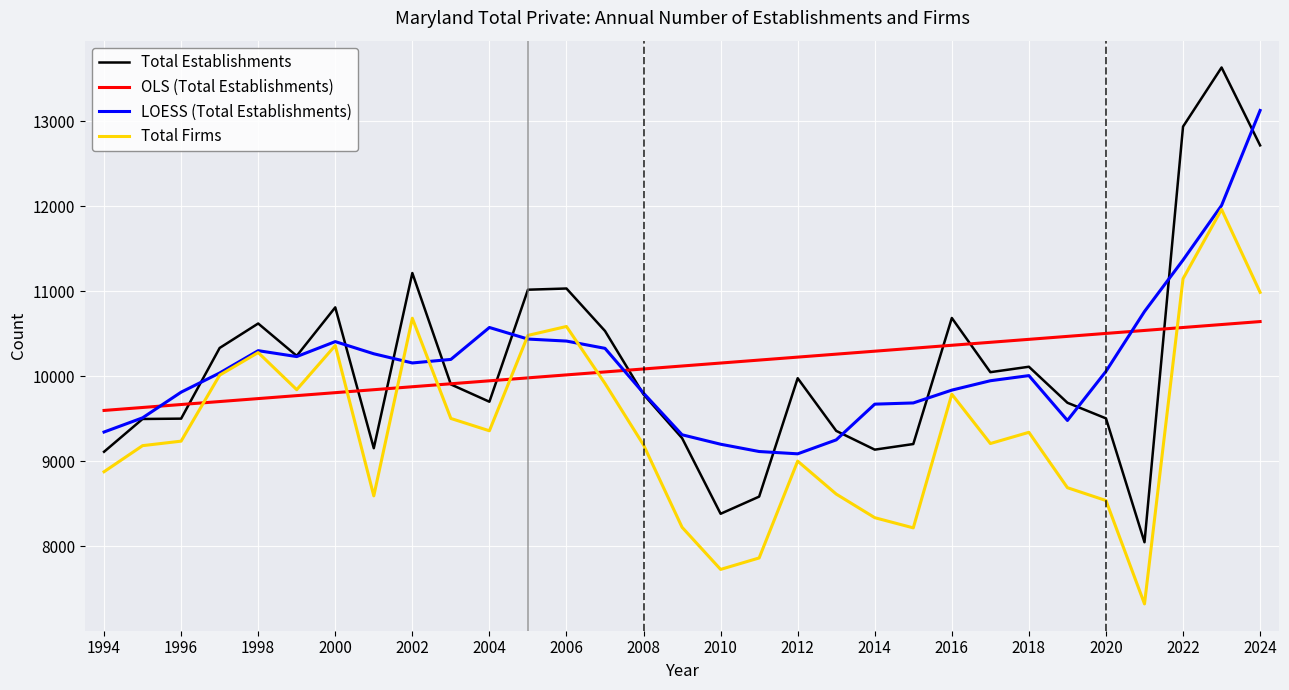

List the series in order of their peak value, lowest first.

OLS (Total Establishments), Total Firms, LOESS (Total Establishments), Total Establishments